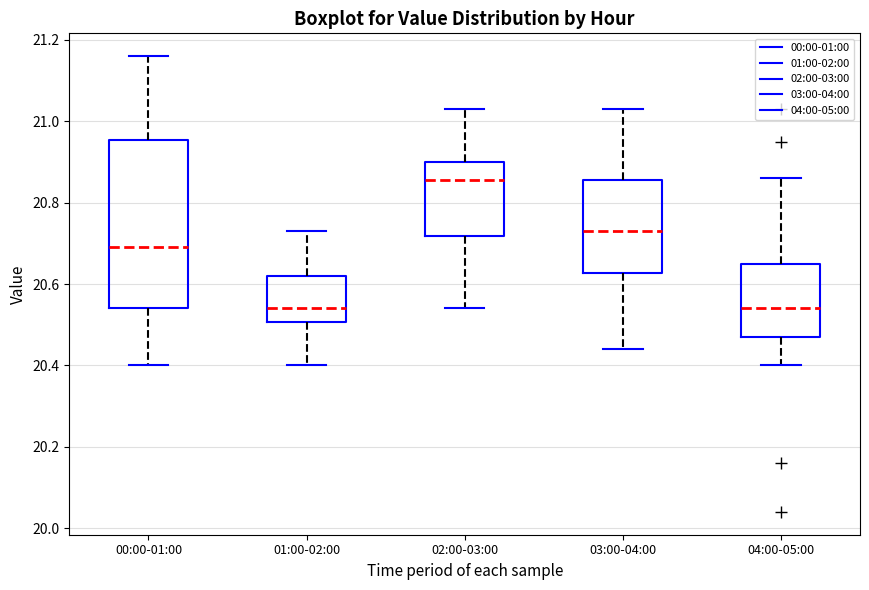

Reading left to right, read every box against the y-axis: the position of its median line, the range the box covers, and the ends of its whiskers. The values are not printed on the chart, so give them approximately, as read against the axis.

00:00-01:00: median 20.70, box 20.54 to 20.96, whiskers 20.40 to 21.16
01:00-02:00: median 20.54, box 20.50 to 20.62, whiskers 20.40 to 20.74
02:00-03:00: median 20.86, box 20.72 to 20.90, whiskers 20.54 to 21.04
03:00-04:00: median 20.74, box 20.62 to 20.86, whiskers 20.44 to 21.04
04:00-05:00: median 20.54, box 20.48 to 20.66, whiskers 20.40 to 20.86